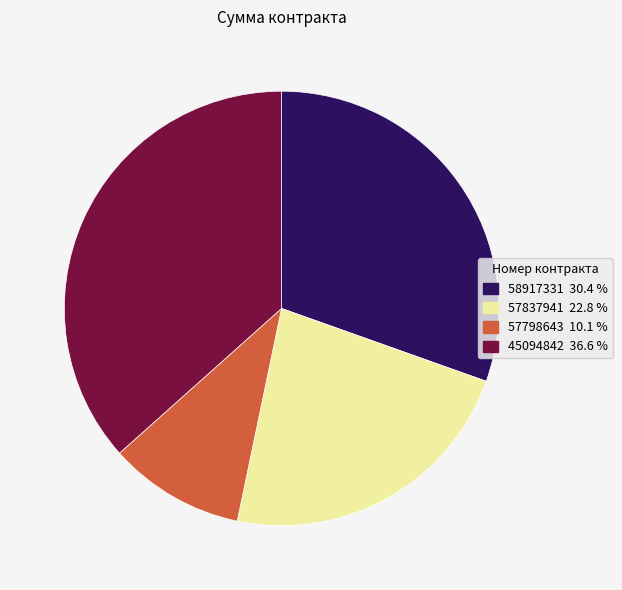

Does 57837941 account for over 50% of the chart?

No